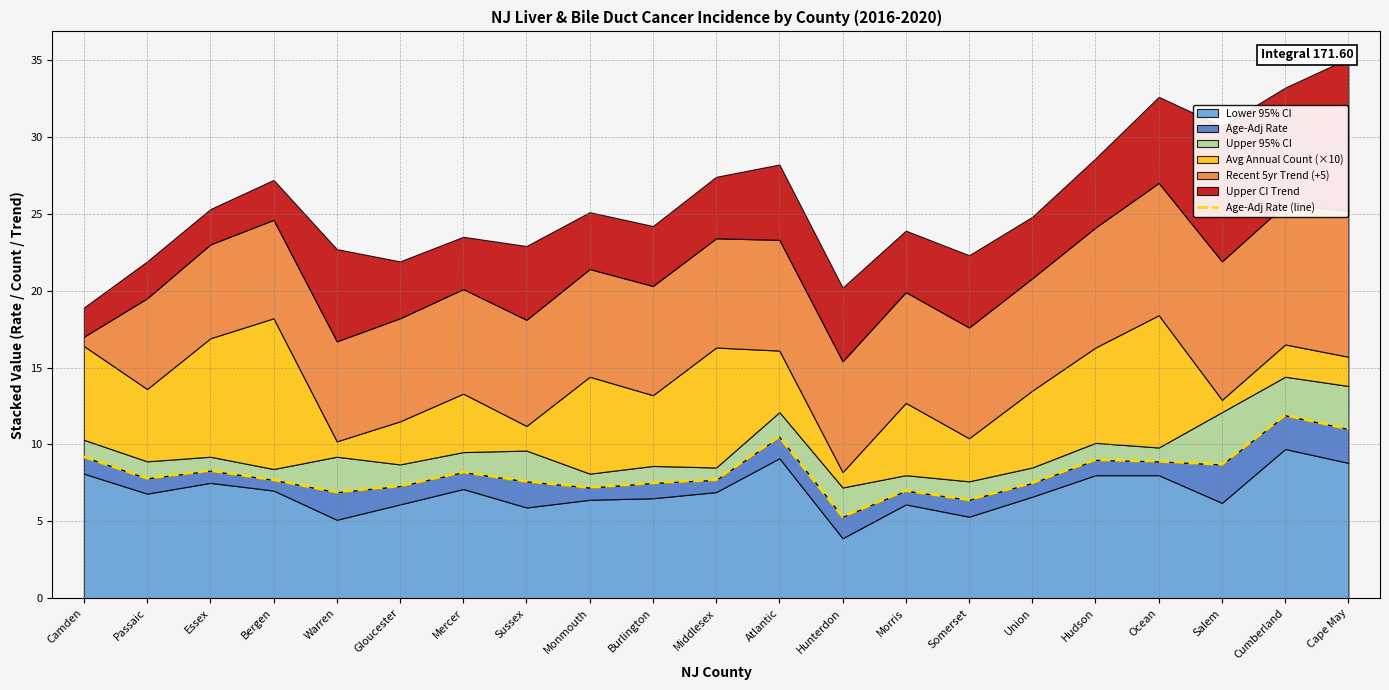

What is the difference between the maximum and minimum values?

6.6